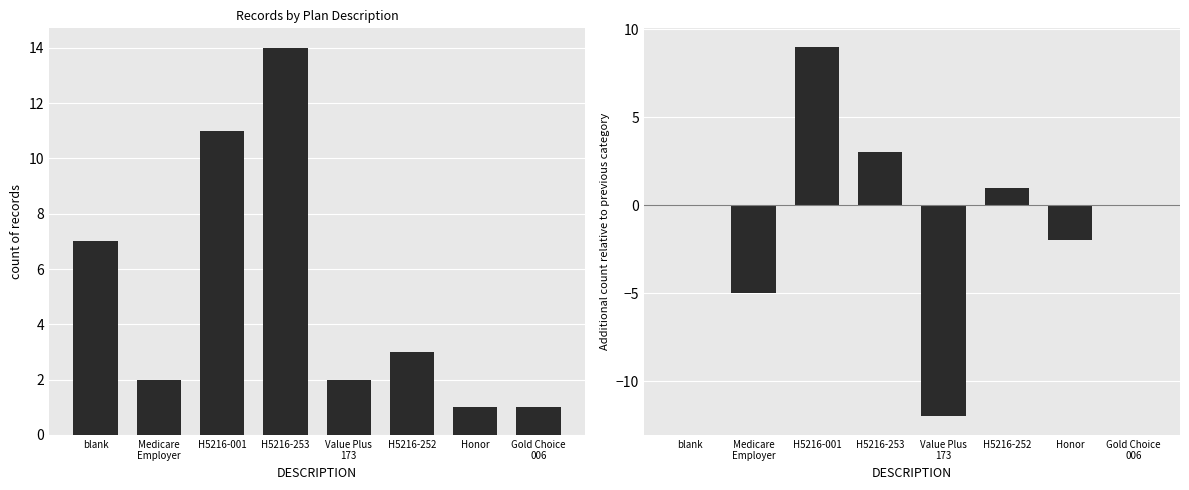

What is the sum of all count values?

41